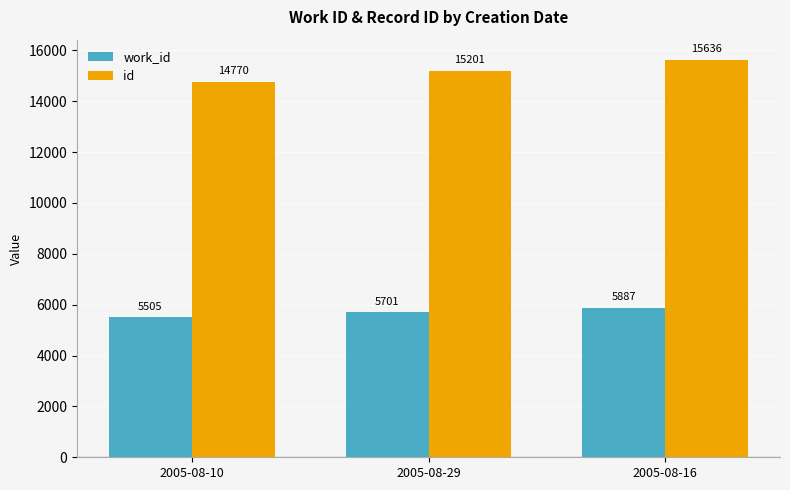

What is the difference between the highest and lowest values at 2005-08-10?

9265